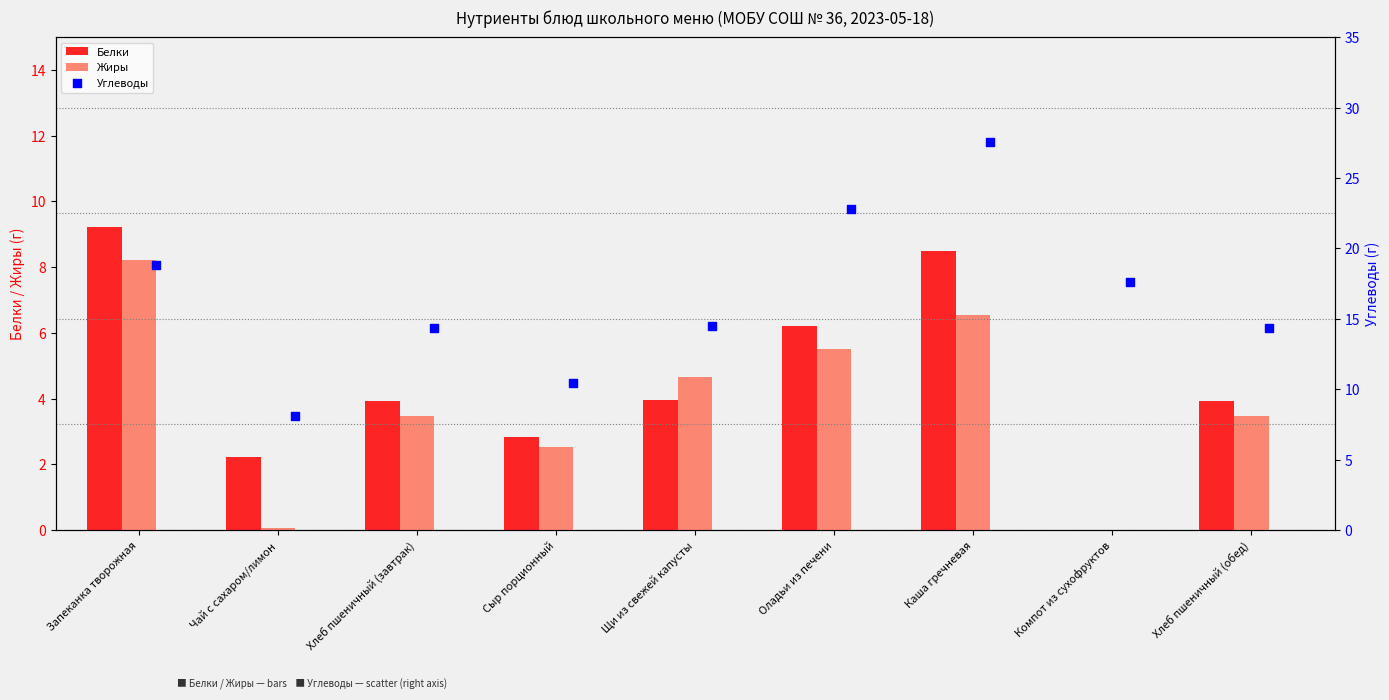

At how many categories does at least one series exceed 5?

9